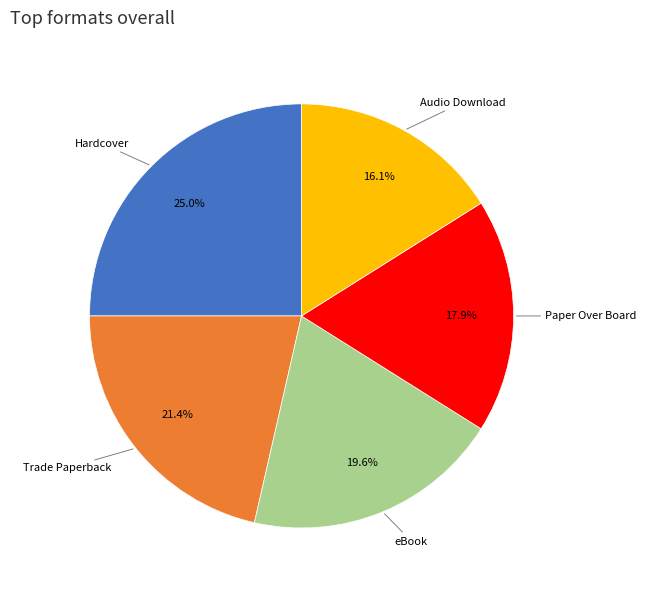

Does any single category account for the majority?

No